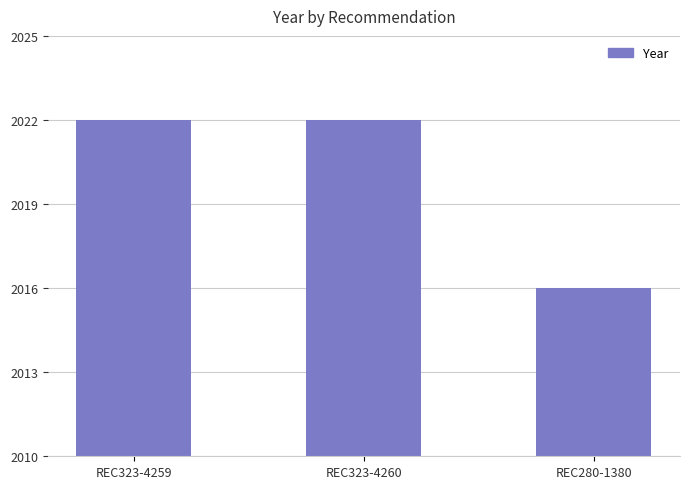

Are the bars grouped side by side (vs. stacked)?

No